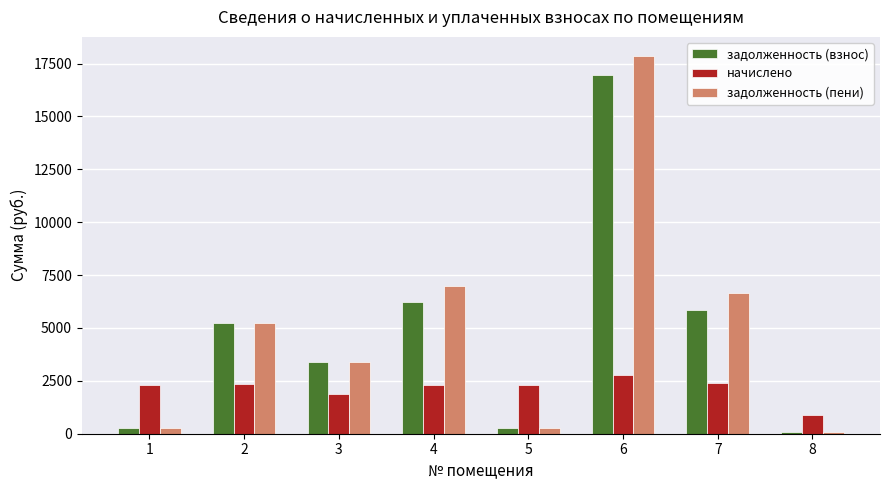

How many bars are there in total?

24